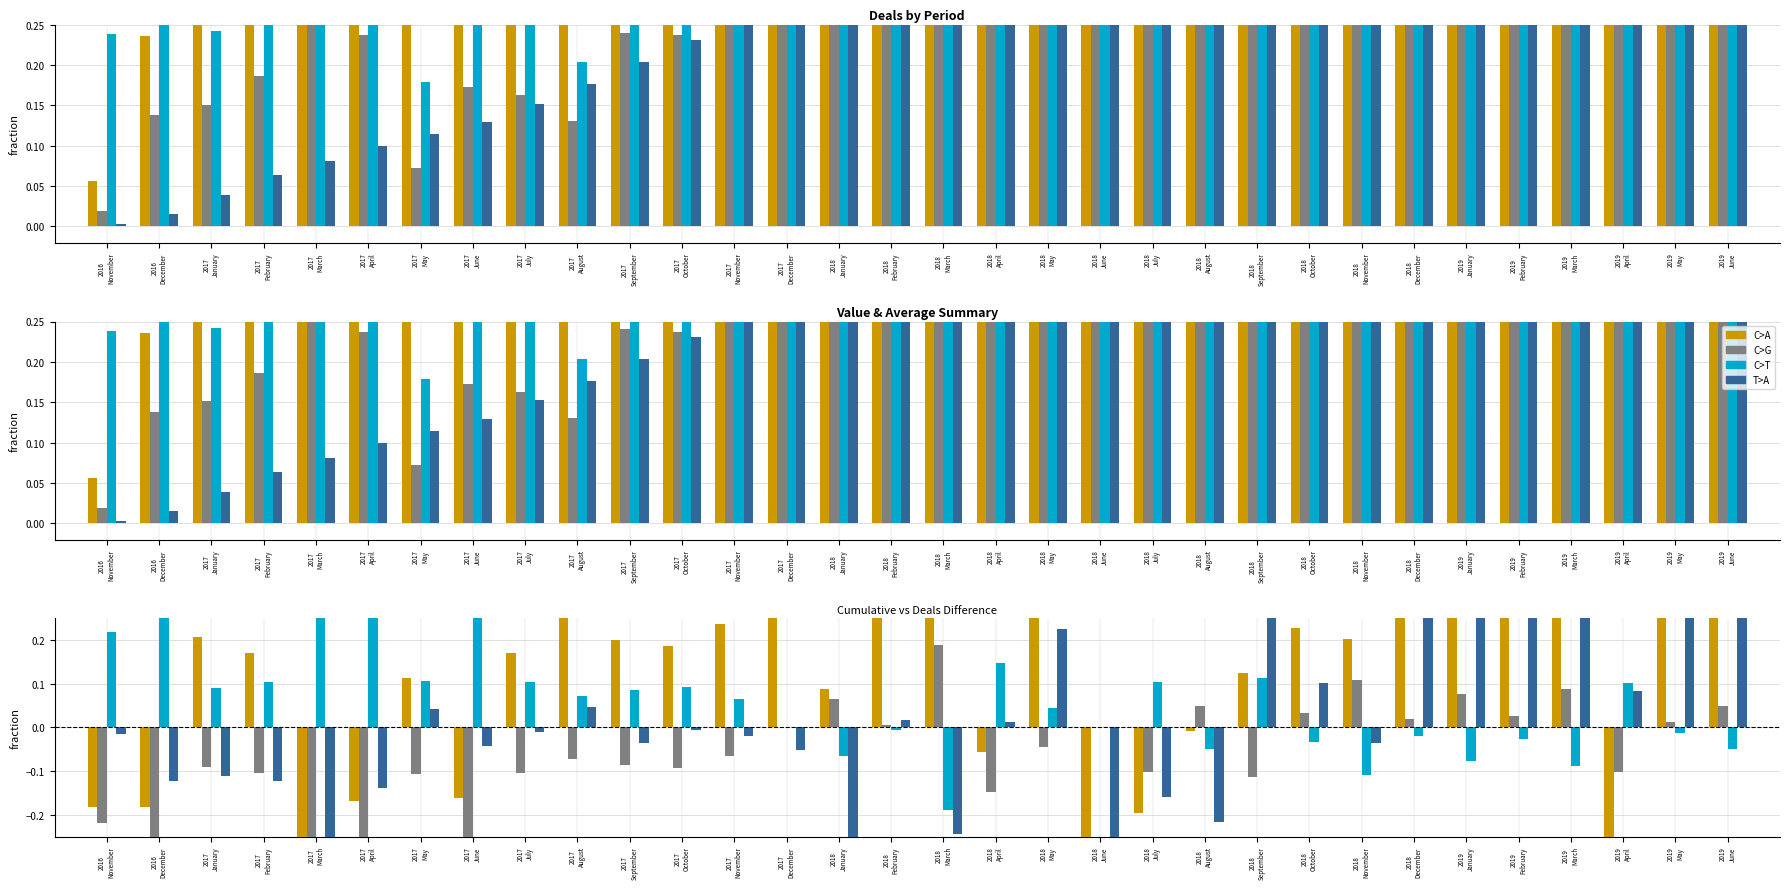

How many negative values does the C>G series have?

19